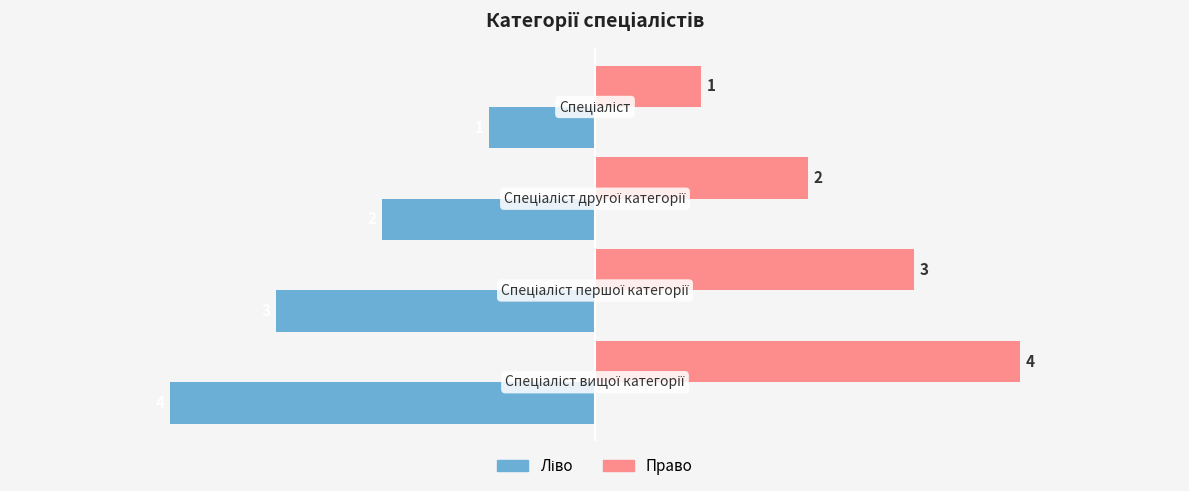

What is the maximum value shown in the chart?

4